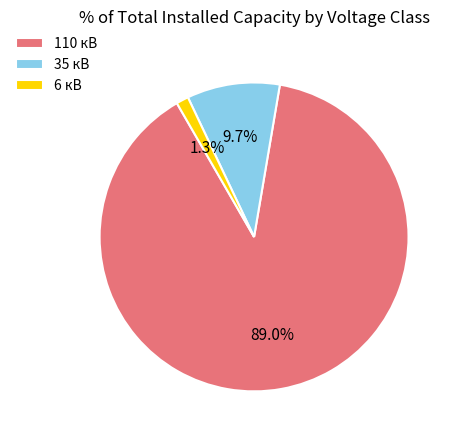

Is the sum of 35 кВ and 110 кВ greater than half?

Yes